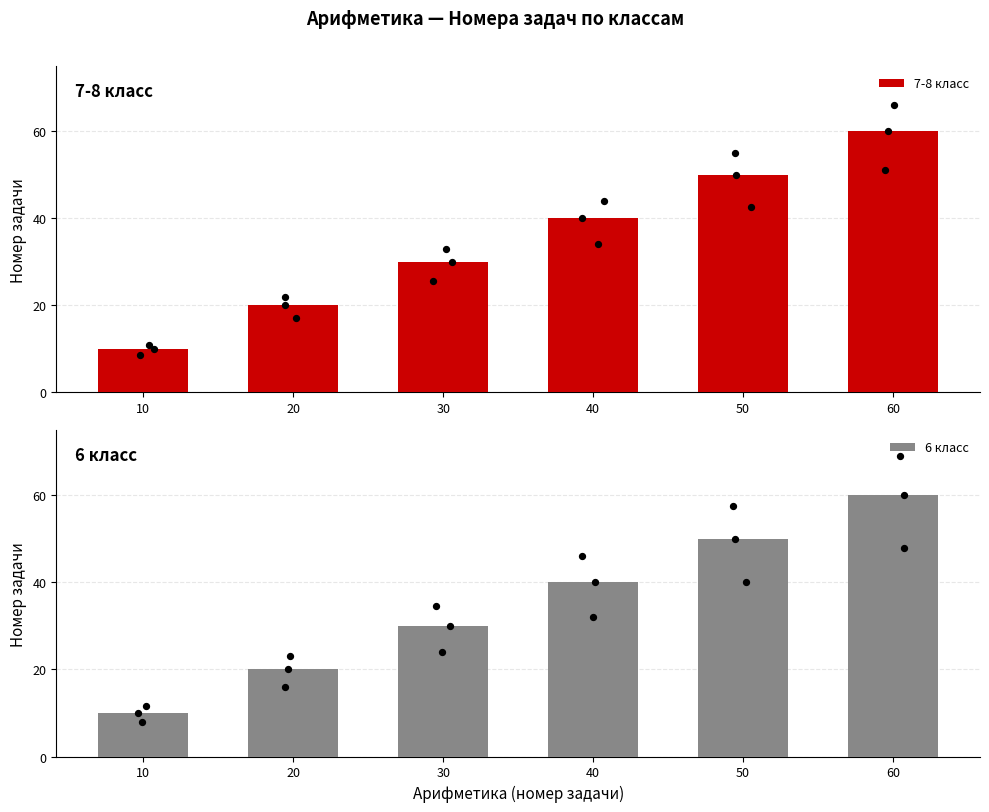

Which series has the widest spread of Y values?

7-8 класс